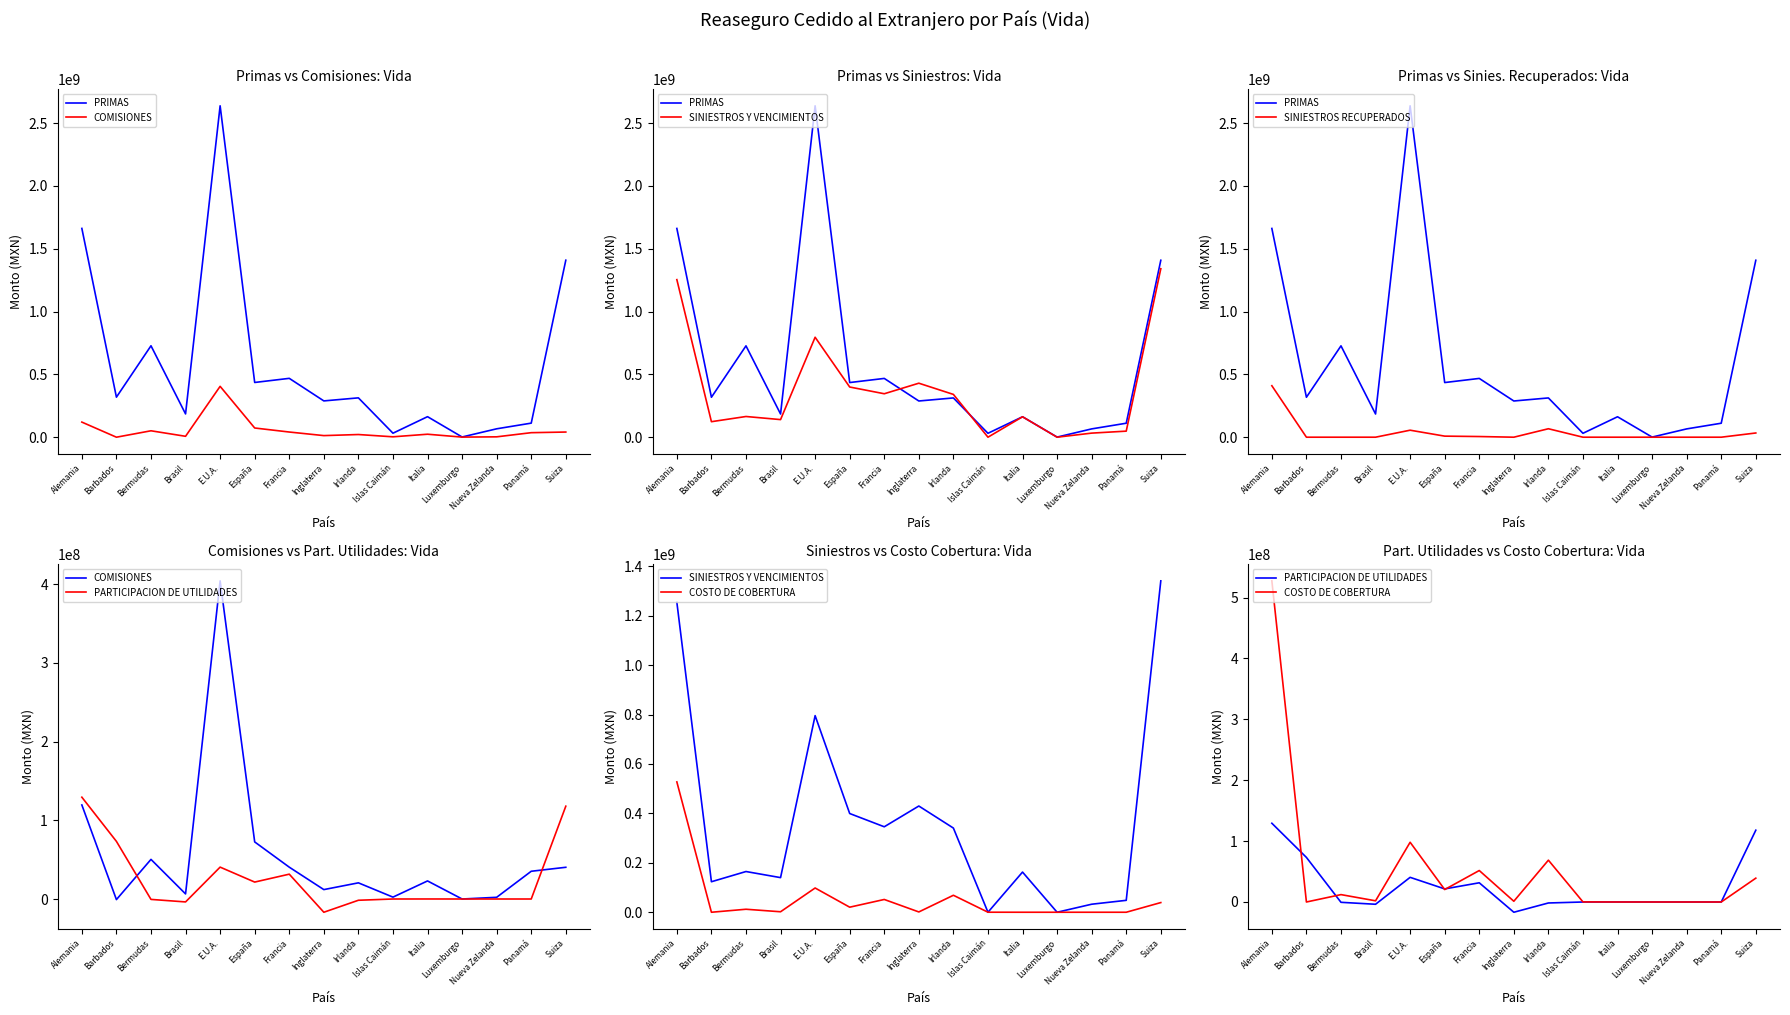

What is the difference between the COMISIONES values at Italia and Barbados?

23700981